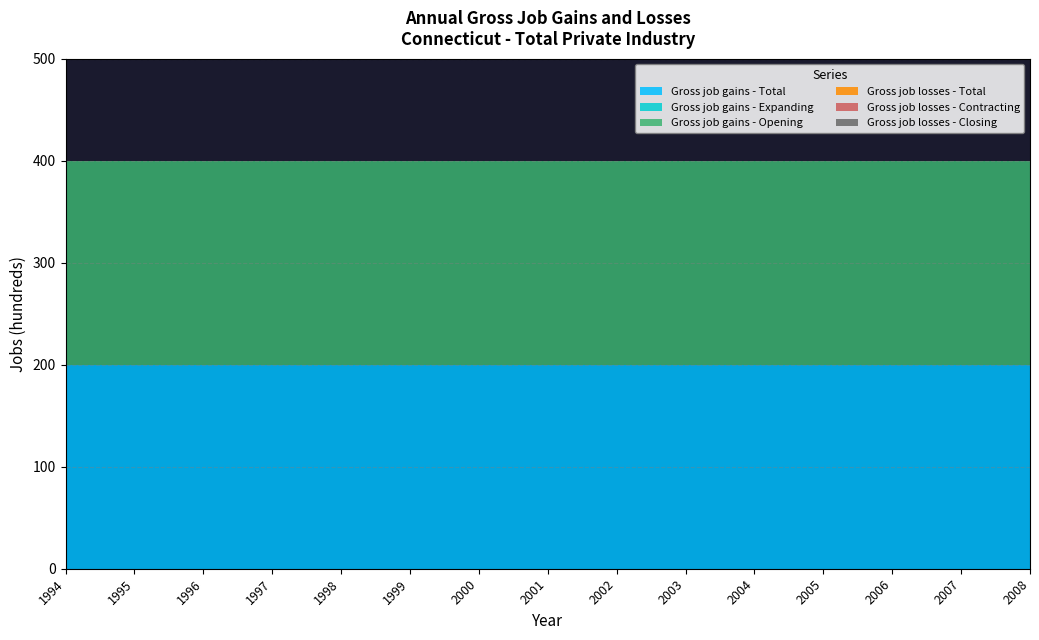

What are all the series names shown in the legend?

Gross job gains - Total, Gross job gains - Expanding, Gross job gains - Opening, Gross job losses - Total, Gross job losses - Contracting, Gross job losses - Closing